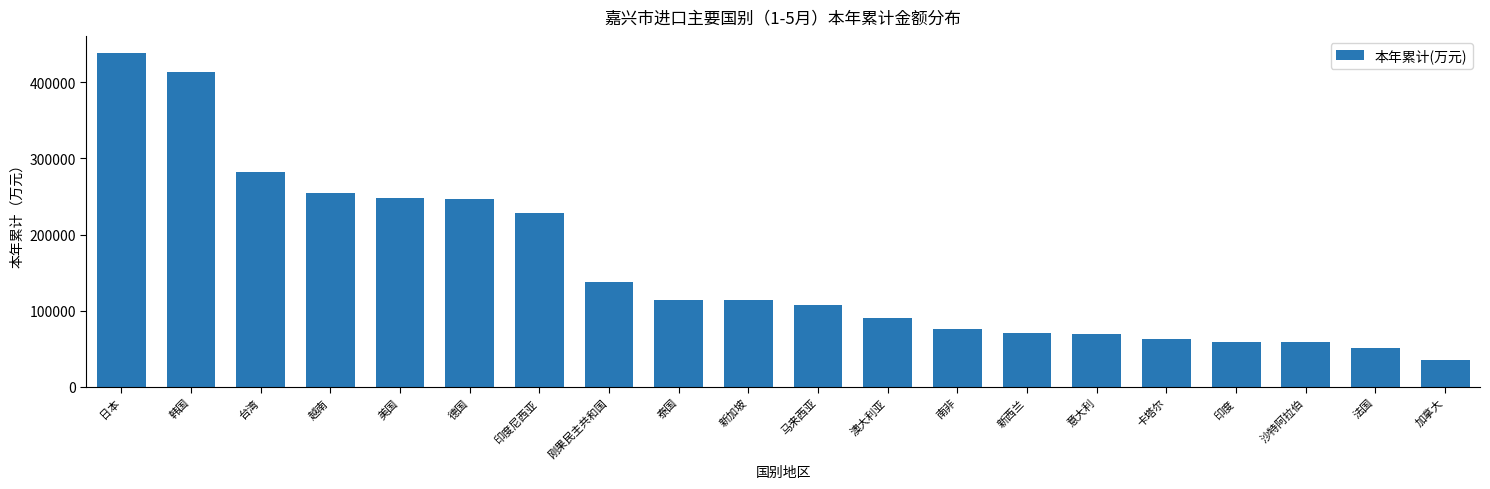

Which category has the highest value across all series?

日本